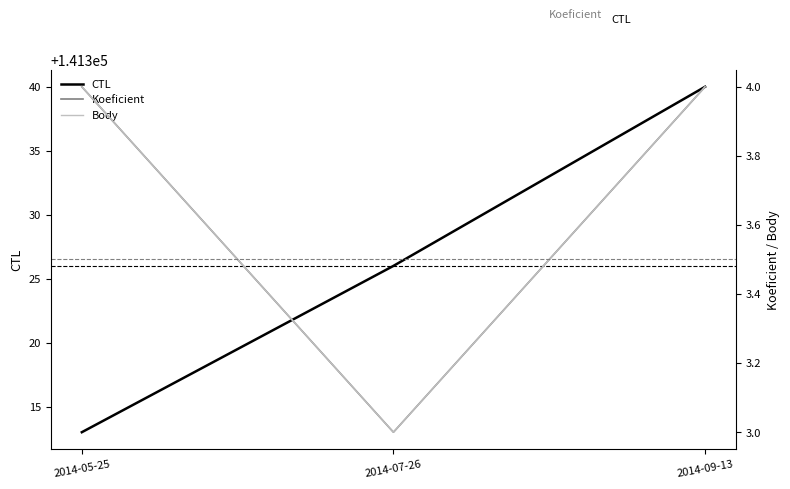

How many values in the Body series are below 4?

1